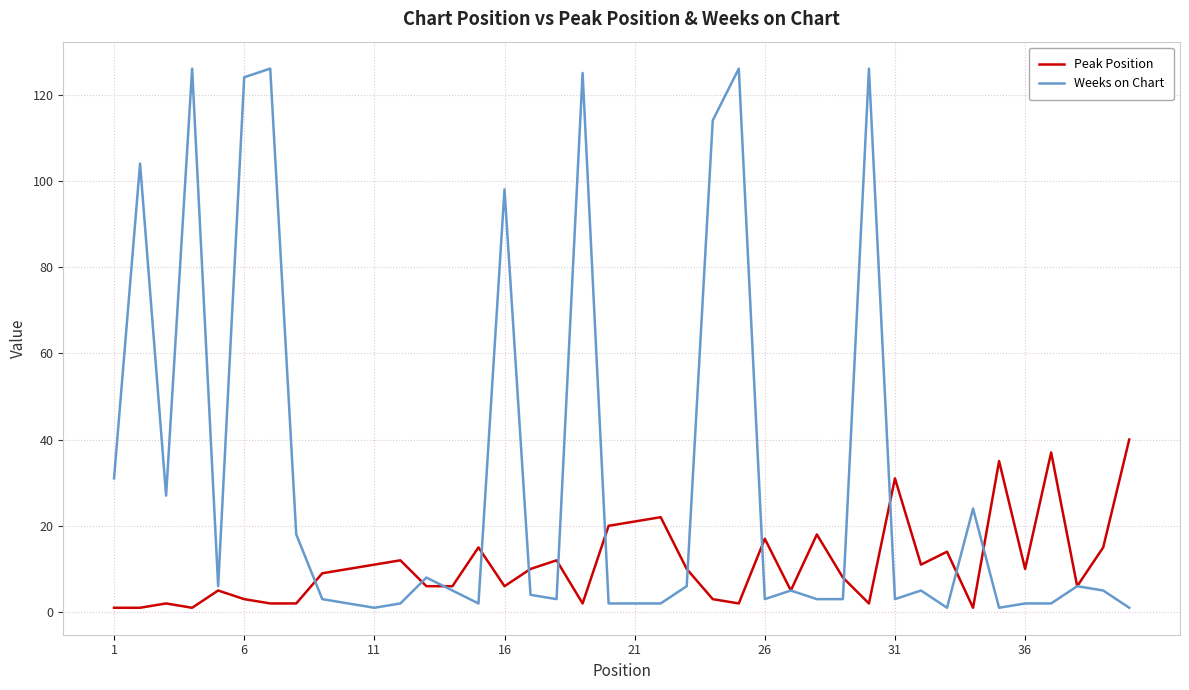

What is the greatest value displayed?

126